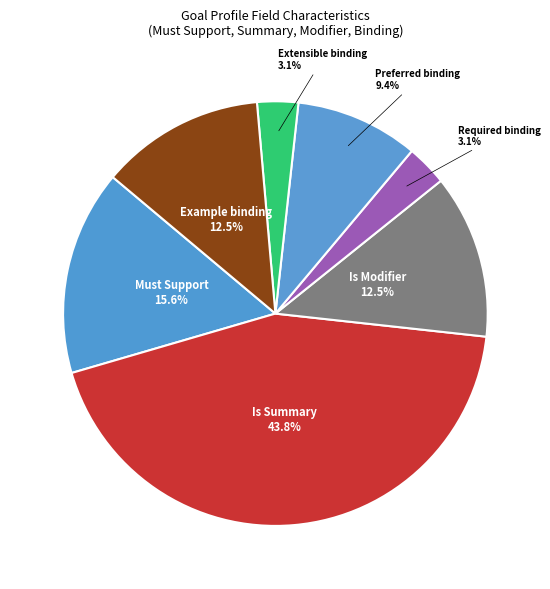

Which has a higher value, Extensible binding or Is Modifier?

Is Modifier